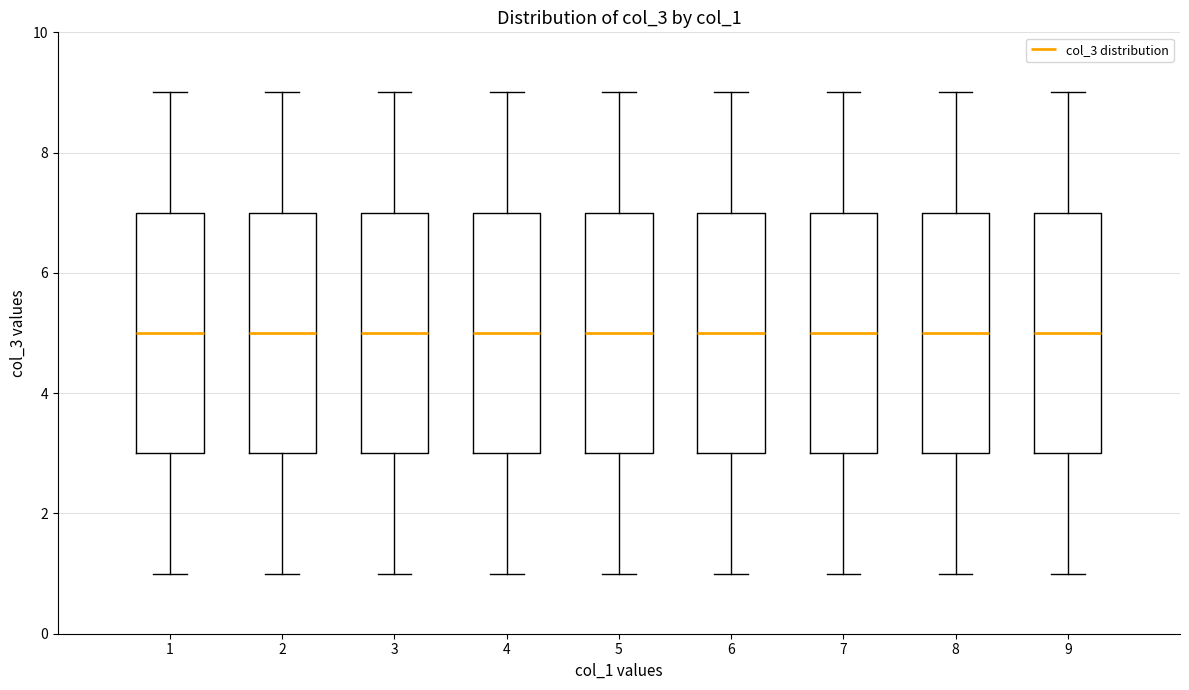

Reading left to right, read every box against the y-axis: the position of its median line, the range the box covers, and the ends of its whiskers. The values are not printed on the chart, so give them approximately, as read against the axis.

1: median 5, box 3 to 7, whiskers 1 to 9
2: median 5, box 3 to 7, whiskers 1 to 9
3: median 5, box 3 to 7, whiskers 1 to 9
4: median 5, box 3 to 7, whiskers 1 to 9
5: median 5, box 3 to 7, whiskers 1 to 9
6: median 5, box 3 to 7, whiskers 1 to 9
7: median 5, box 3 to 7, whiskers 1 to 9
8: median 5, box 3 to 7, whiskers 1 to 9
9: median 5, box 3 to 7, whiskers 1 to 9